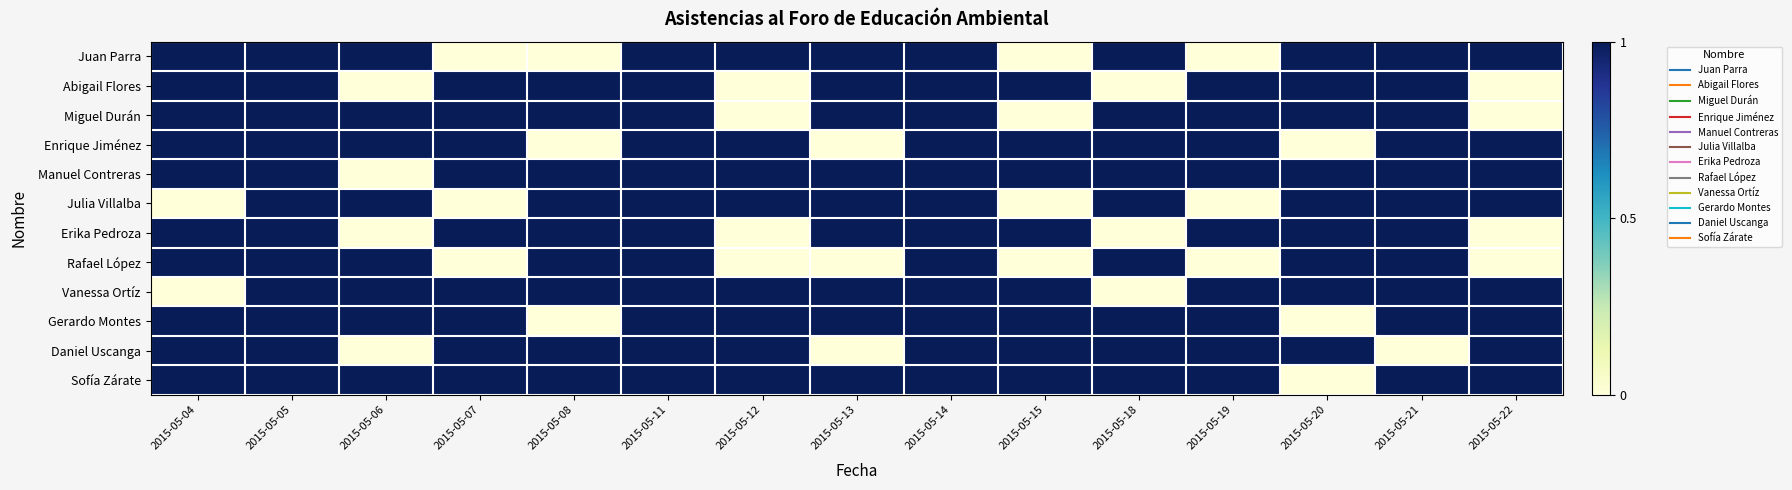

Reading left to right, extract all data points from this chart.

Juan Parra: 2015-05-04=1	2015-05-05=1	2015-05-06=1	2015-05-07=0	2015-05-08=0	2015-05-11=1	2015-05-12=1	2015-05-13=1	2015-05-14=1	2015-05-15=0	2015-05-18=1	2015-05-19=0	2015-05-20=1	2015-05-21=1	2015-05-22=1
Abigail Flores: 2015-05-04=1	2015-05-05=1	2015-05-06=0	2015-05-07=1	2015-05-08=1	2015-05-11=1	2015-05-12=0	2015-05-13=1	2015-05-14=1	2015-05-15=1	2015-05-18=0	2015-05-19=1	2015-05-20=1	2015-05-21=1	2015-05-22=0
Miguel Durán: 2015-05-04=1	2015-05-05=1	2015-05-06=1	2015-05-07=1	2015-05-08=1	2015-05-11=1	2015-05-12=0	2015-05-13=1	2015-05-14=1	2015-05-15=0	2015-05-18=1	2015-05-19=1	2015-05-20=1	2015-05-21=1	2015-05-22=0
Enrique Jiménez: 2015-05-04=1	2015-05-05=1	2015-05-06=1	2015-05-07=1	2015-05-08=0	2015-05-11=1	2015-05-12=1	2015-05-13=0	2015-05-14=1	2015-05-15=1	2015-05-18=1	2015-05-19=1	2015-05-20=0	2015-05-21=1	2015-05-22=1
Manuel Contreras: 2015-05-04=1	2015-05-05=1	2015-05-06=0	2015-05-07=1	2015-05-08=1	2015-05-11=1	2015-05-12=1	2015-05-13=1	2015-05-14=1	2015-05-15=1	2015-05-18=1	2015-05-19=1	2015-05-20=1	2015-05-21=1	2015-05-22=1
Julia Villalba: 2015-05-04=0	2015-05-05=1	2015-05-06=1	2015-05-07=0	2015-05-08=1	2015-05-11=1	2015-05-12=1	2015-05-13=1	2015-05-14=1	2015-05-15=0	2015-05-18=1	2015-05-19=0	2015-05-20=1	2015-05-21=1	2015-05-22=1
Erika Pedroza: 2015-05-04=1	2015-05-05=1	2015-05-06=0	2015-05-07=1	2015-05-08=1	2015-05-11=1	2015-05-12=0	2015-05-13=1	2015-05-14=1	2015-05-15=1	2015-05-18=0	2015-05-19=1	2015-05-20=1	2015-05-21=1	2015-05-22=0
Rafael López: 2015-05-04=1	2015-05-05=1	2015-05-06=1	2015-05-07=0	2015-05-08=1	2015-05-11=1	2015-05-12=0	2015-05-13=0	2015-05-14=1	2015-05-15=0	2015-05-18=1	2015-05-19=0	2015-05-20=1	2015-05-21=1	2015-05-22=0
Vanessa Ortíz: 2015-05-04=0	2015-05-05=1	2015-05-06=1	2015-05-07=1	2015-05-08=1	2015-05-11=1	2015-05-12=1	2015-05-13=1	2015-05-14=1	2015-05-15=1	2015-05-18=0	2015-05-19=1	2015-05-20=1	2015-05-21=1	2015-05-22=1
Gerardo Montes: 2015-05-04=1	2015-05-05=1	2015-05-06=1	2015-05-07=1	2015-05-08=0	2015-05-11=1	2015-05-12=1	2015-05-13=1	2015-05-14=1	2015-05-15=1	2015-05-18=1	2015-05-19=1	2015-05-20=0	2015-05-21=1	2015-05-22=1
Daniel Uscanga: 2015-05-04=1	2015-05-05=1	2015-05-06=0	2015-05-07=1	2015-05-08=1	2015-05-11=1	2015-05-12=1	2015-05-13=0	2015-05-14=1	2015-05-15=1	2015-05-18=1	2015-05-19=1	2015-05-20=1	2015-05-21=0	2015-05-22=1
Sofía Zárate: 2015-05-04=1	2015-05-05=1	2015-05-06=1	2015-05-07=1	2015-05-08=1	2015-05-11=1	2015-05-12=1	2015-05-13=1	2015-05-14=1	2015-05-15=1	2015-05-18=1	2015-05-19=1	2015-05-20=0	2015-05-21=1	2015-05-22=1